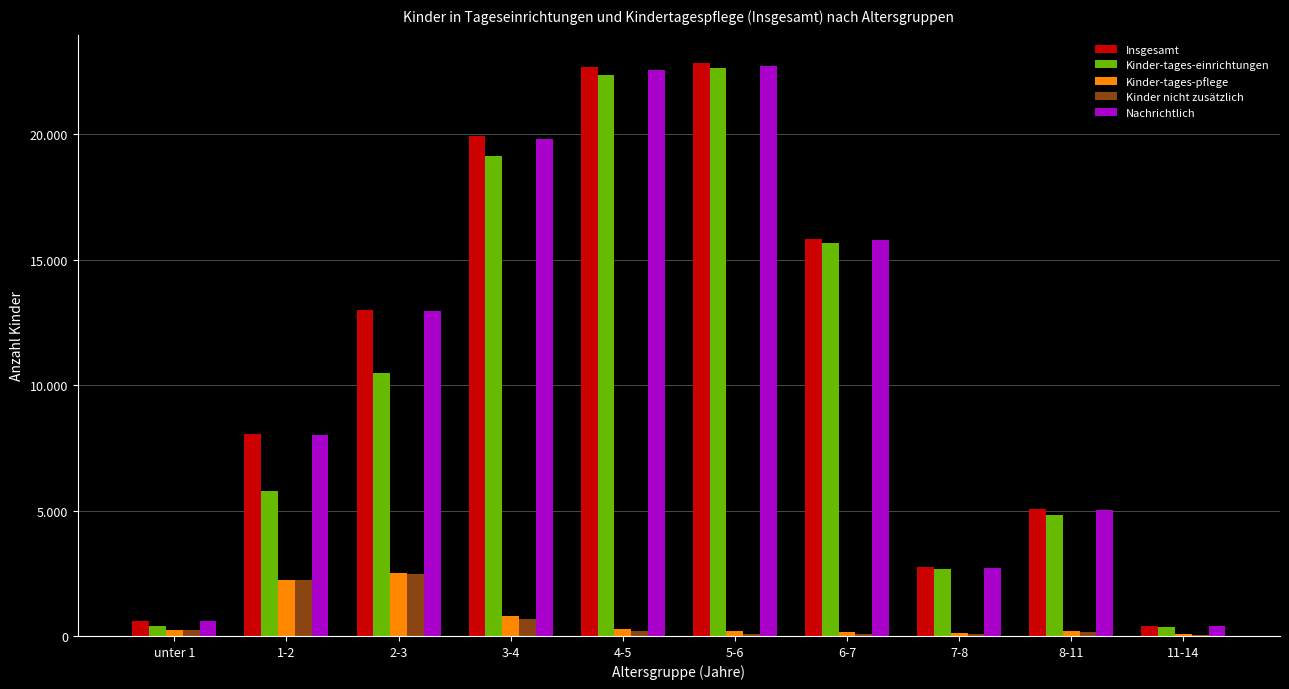

What is the minimum value for Kinder-tages-einrichtungen?

356